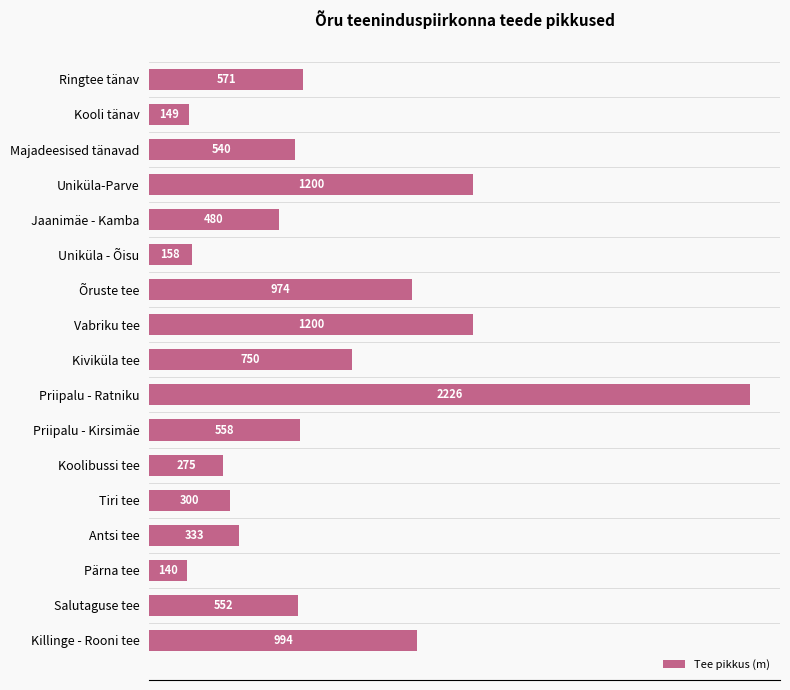

What is the ratio of the value at Vabriku tee to the value at Jaanimäe - Kamba?

2.5